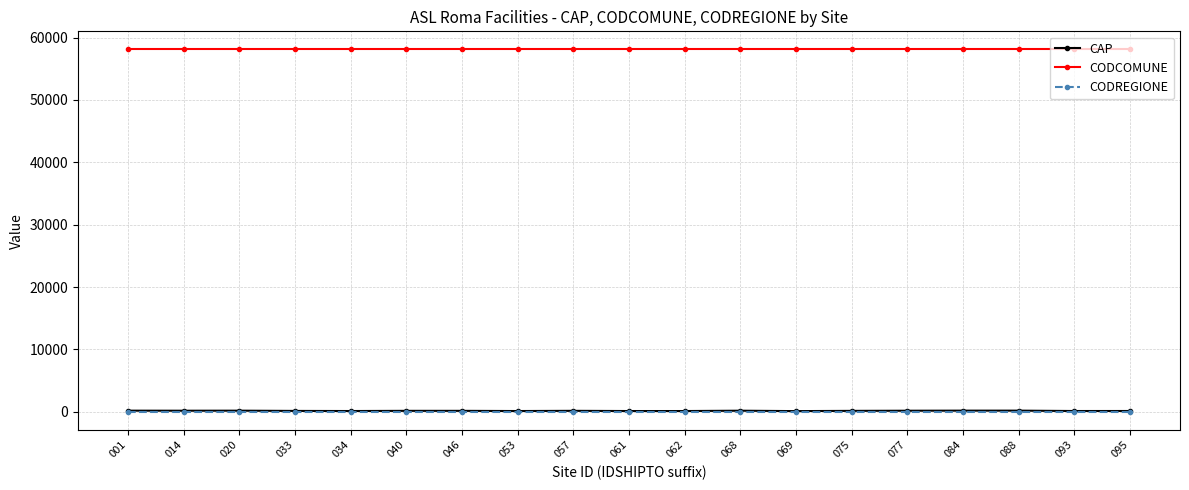

Which series has the widest spread of values?

CAP